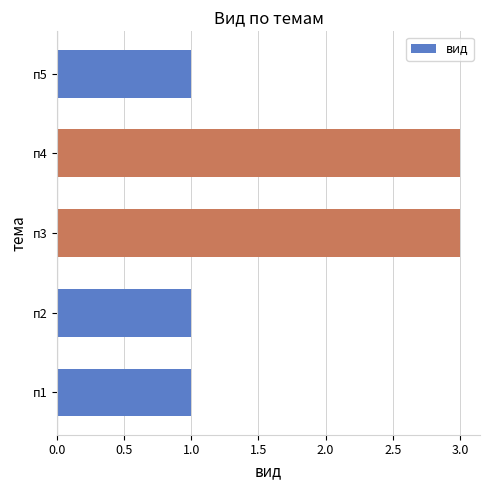

Reading top to bottom, extract all data points from this chart.

1	3	3	1	1